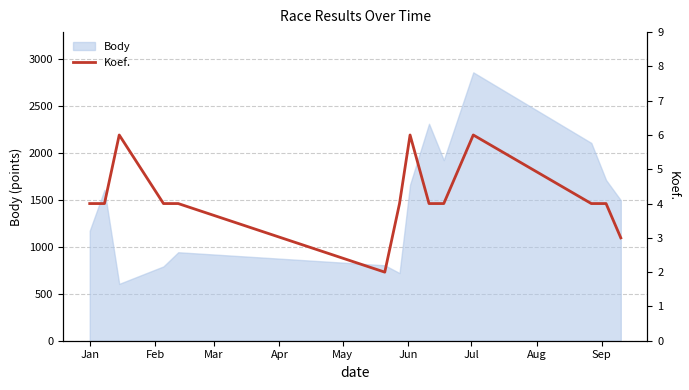

Count the values in the range 4 to 5.

9